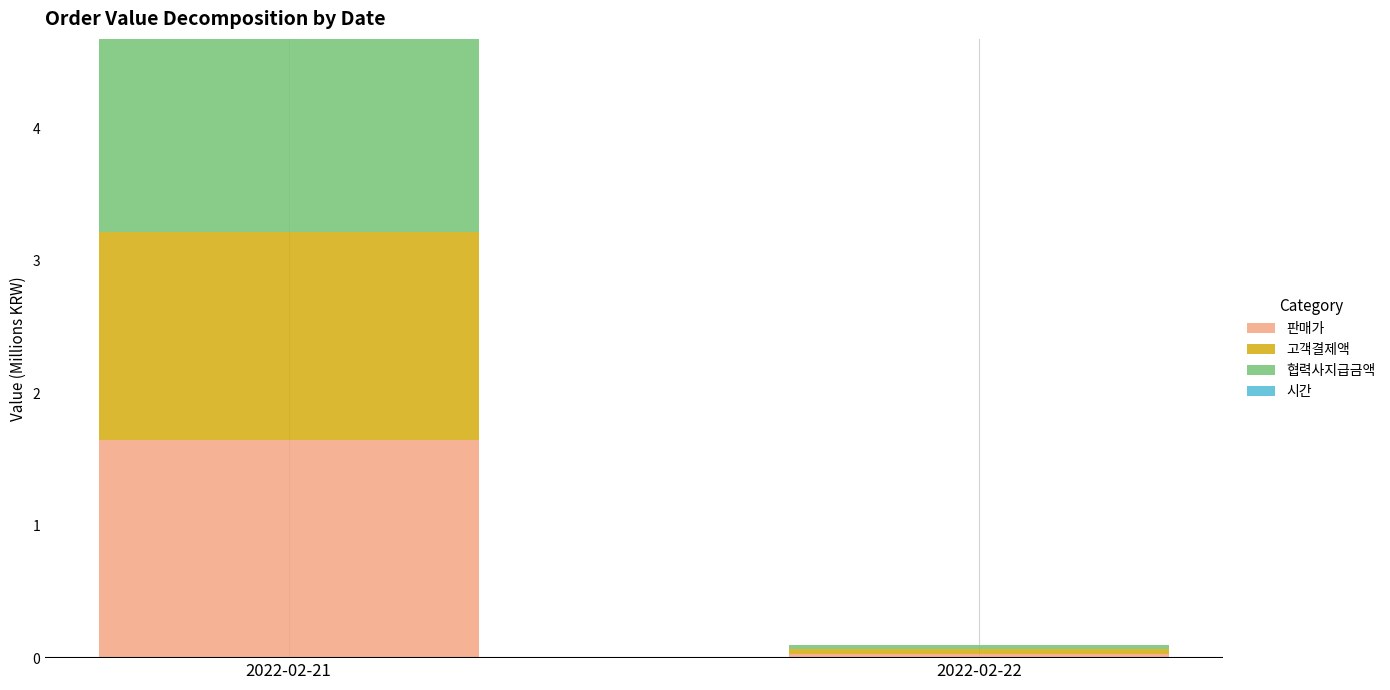

What is the total value across all series at 2022-02-21?

4.7